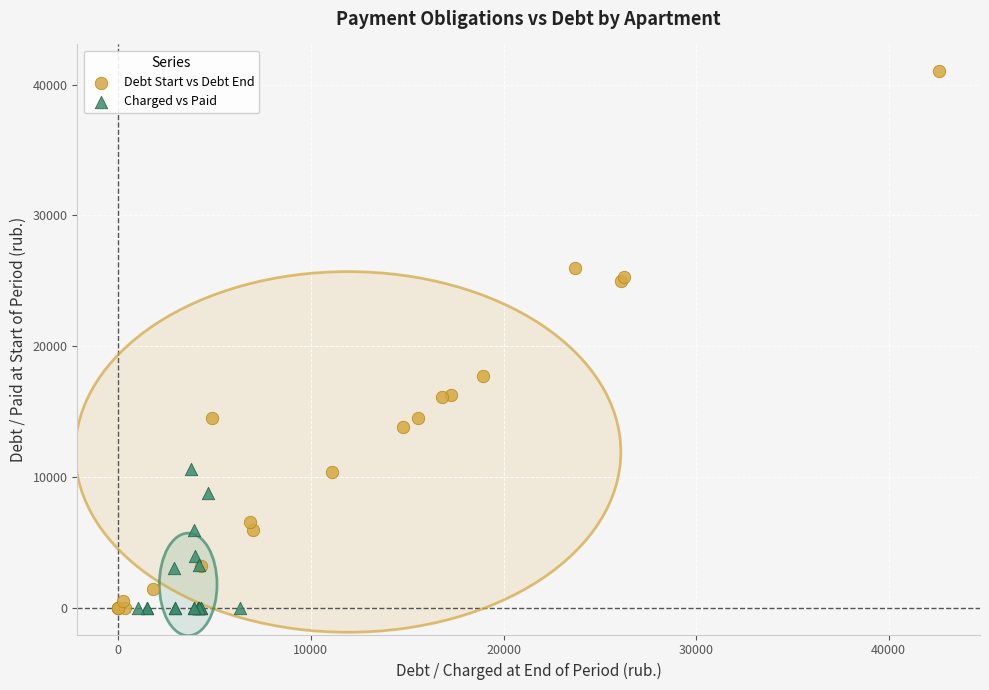

Which series has the widest spread of Y values?

Debt Start vs Debt End